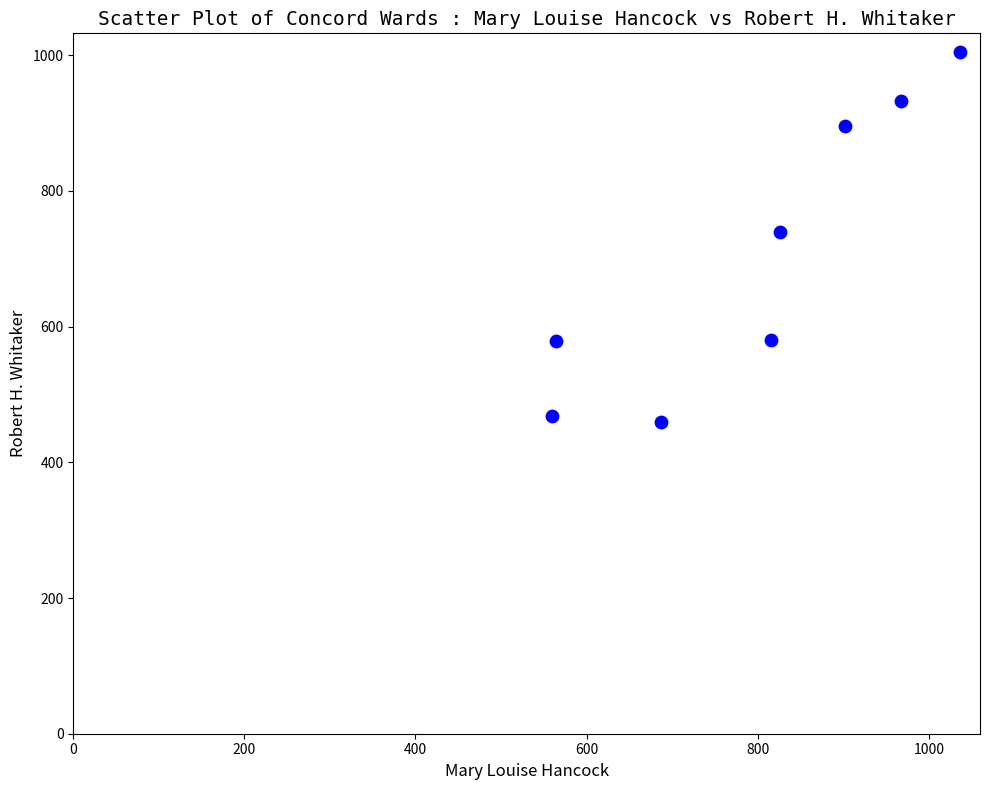

What is the range of Y values (max minus min)?

545